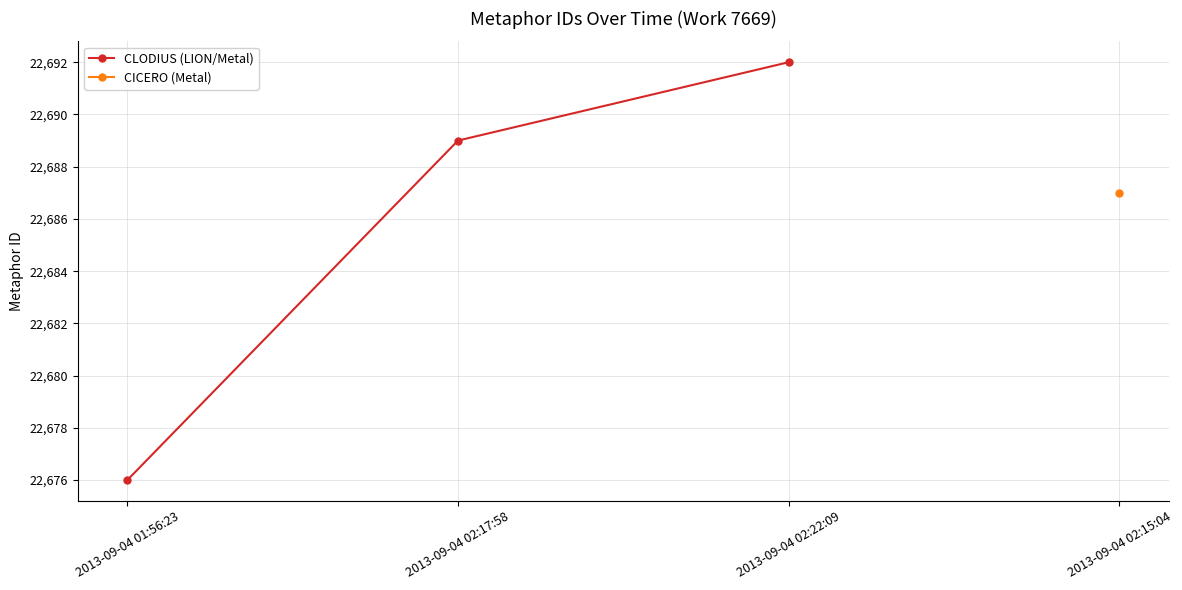

List the labels in order of value, largest first.

2013-09-04 02:22:09, 2013-09-04 02:17:58, 2013-09-04 01:56:23